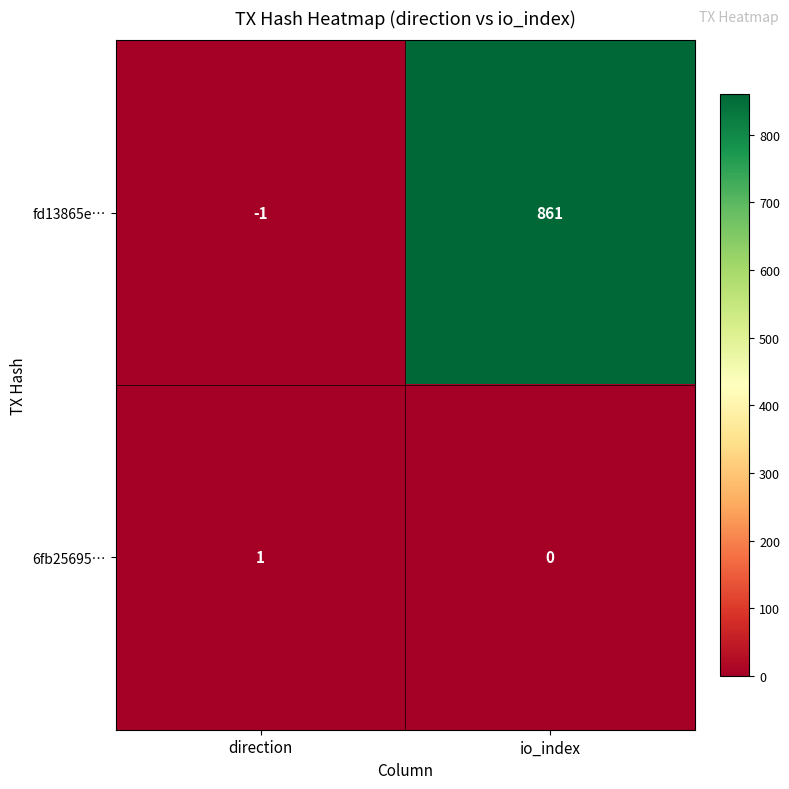

Reading left to right, what are all the values shown in this chart?

fd13865e…: -1	861
6fb25695…: 1	0